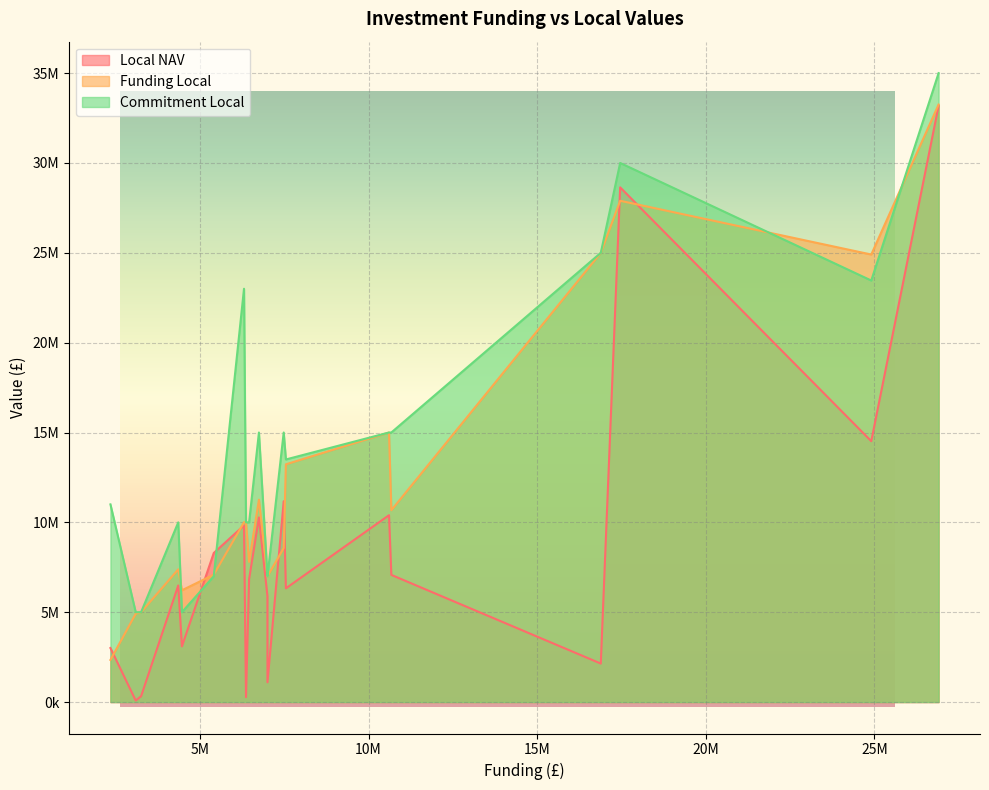

Between 6304884 and 5407906, which series saw the biggest shift?

Commitment Local